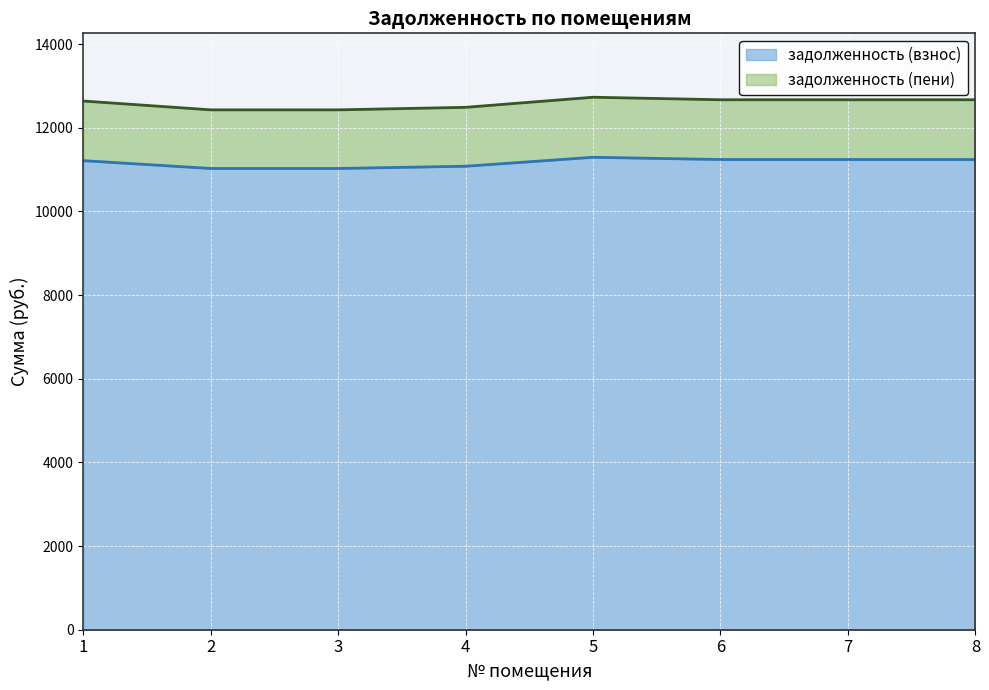

What is the difference between the highest and lowest values at 3?

1401.6